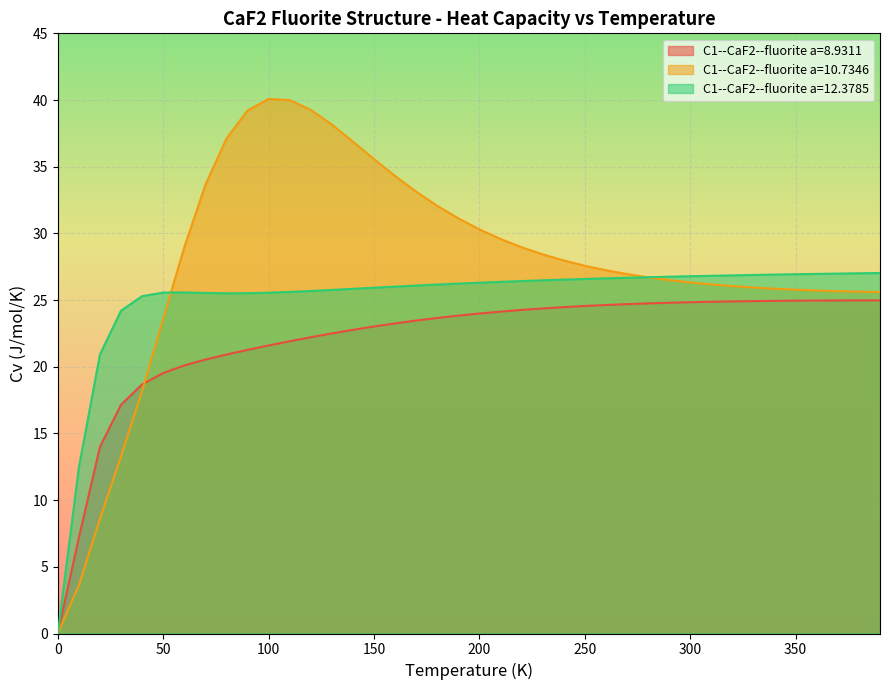

What is the total value across all series at 220.0?

79.6